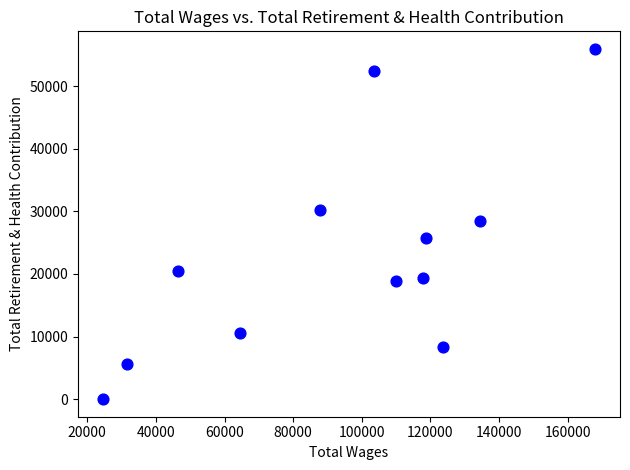

What is the average X value?

94254